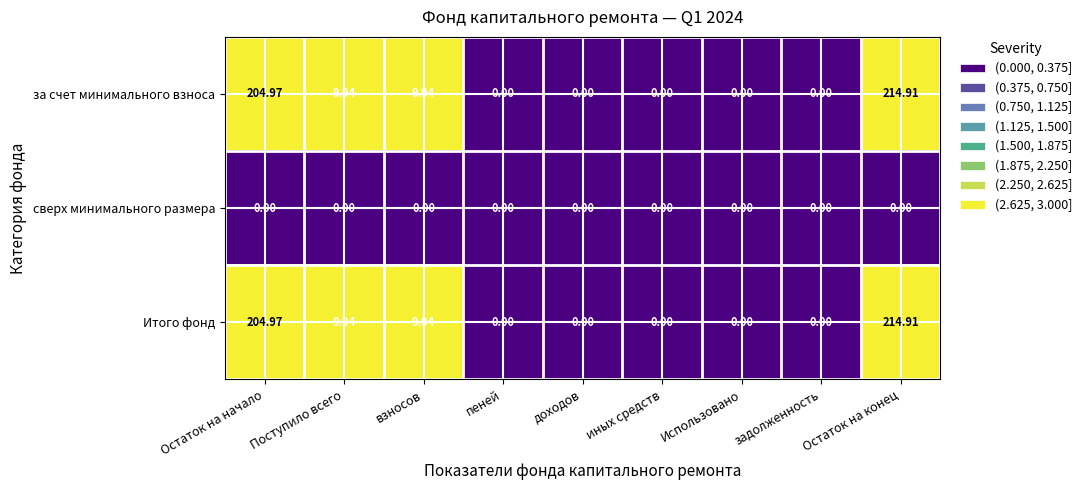

At which category is the sum across all series the highest?

Остаток на конец